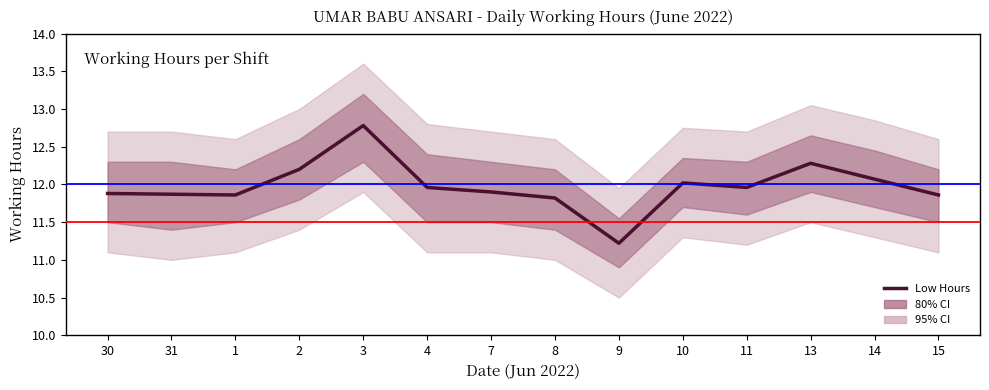

The value at 14 is 6.1. True or false?

False